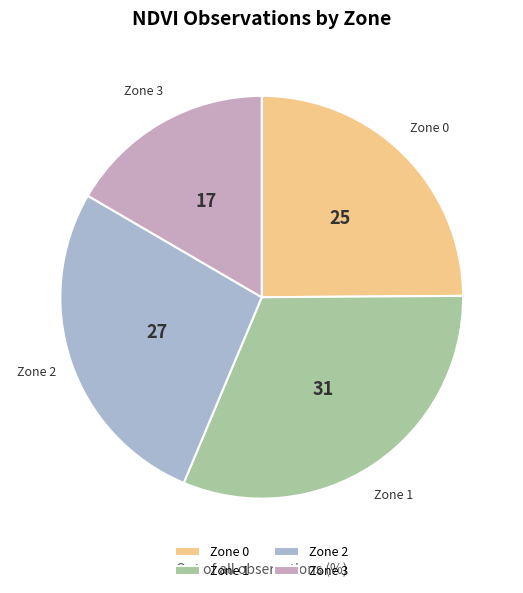

Which slice is the largest?

Zone 1